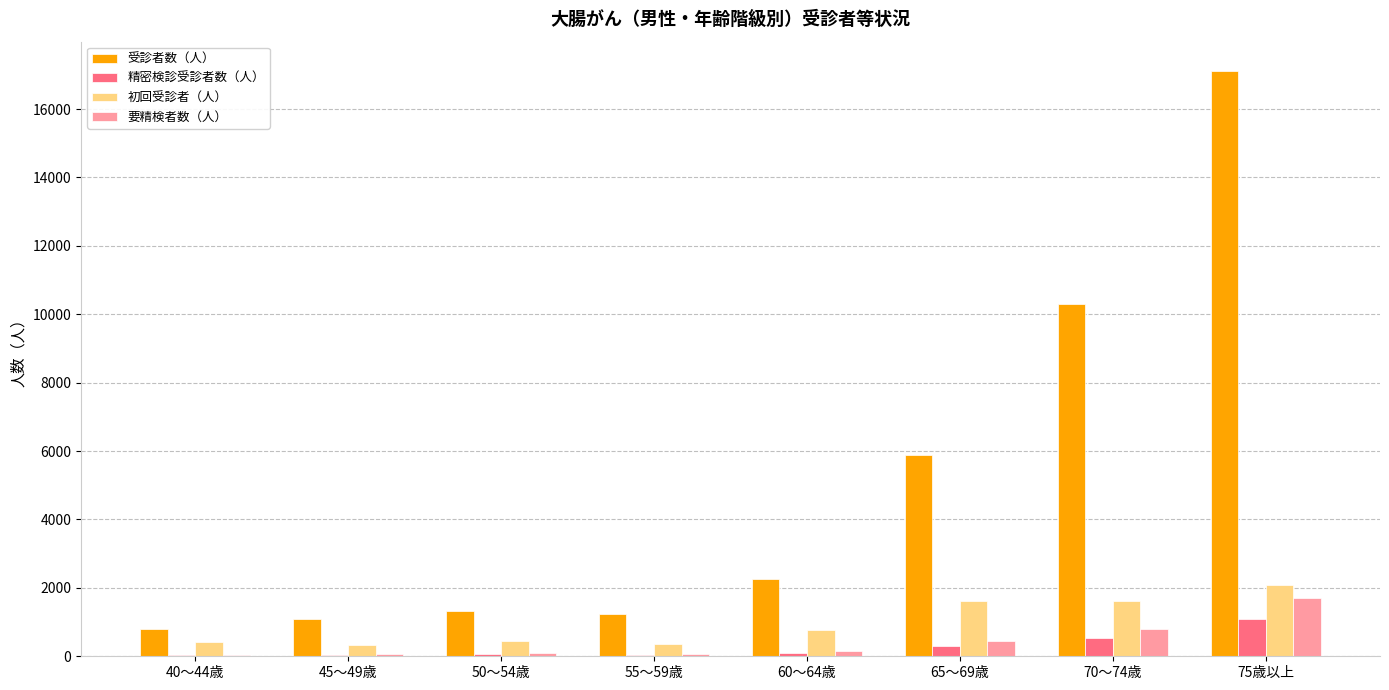

Which series has the largest total across all categories?

受診者数（人）